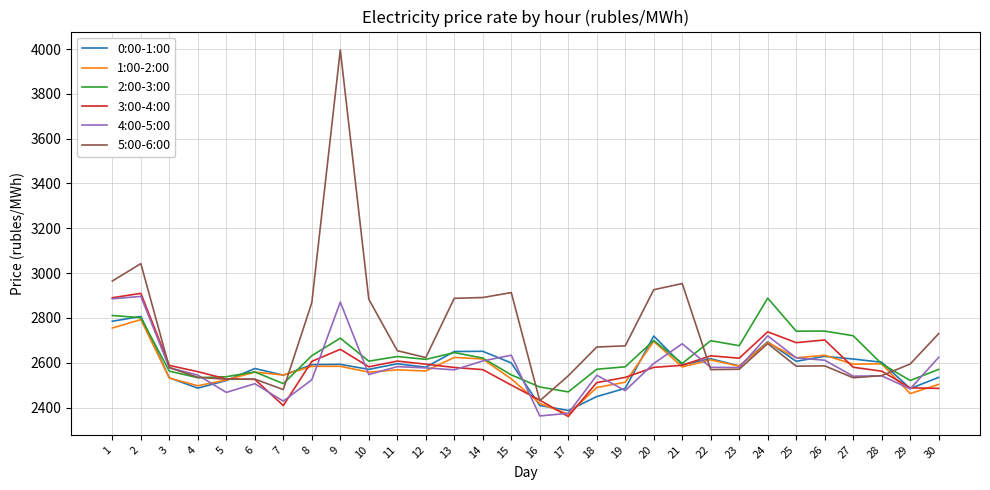

Is it true that 5:00-6:00 equals 2430.8 at 16?

True